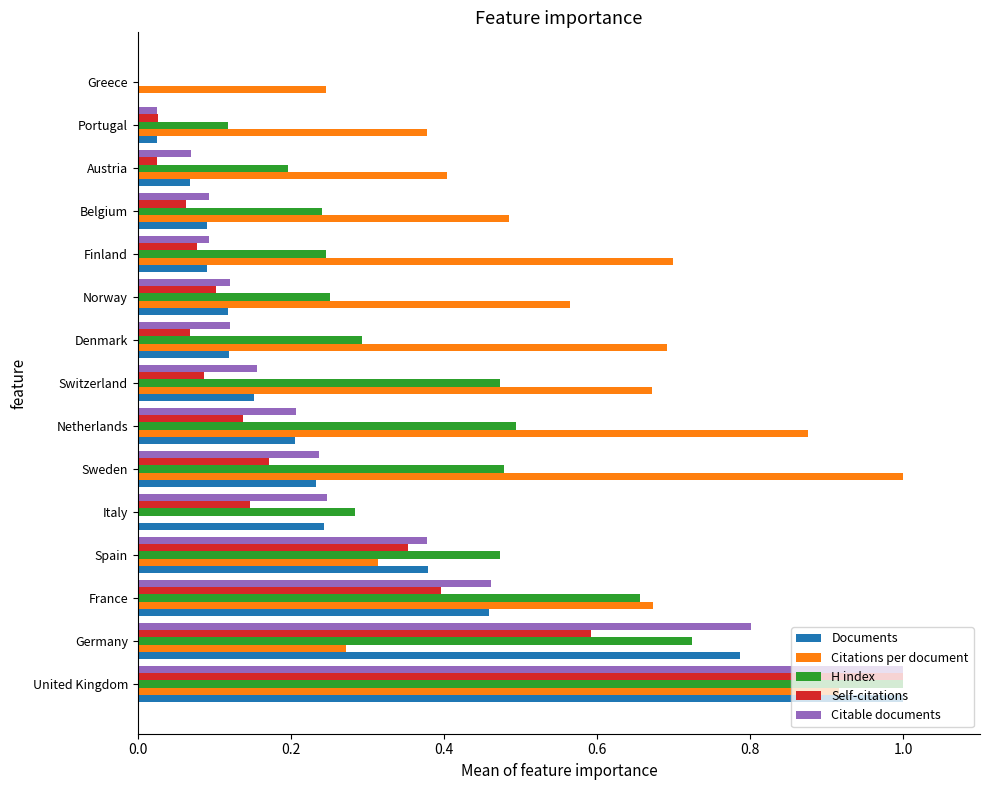

What is the sum of all Documents values?

4.0